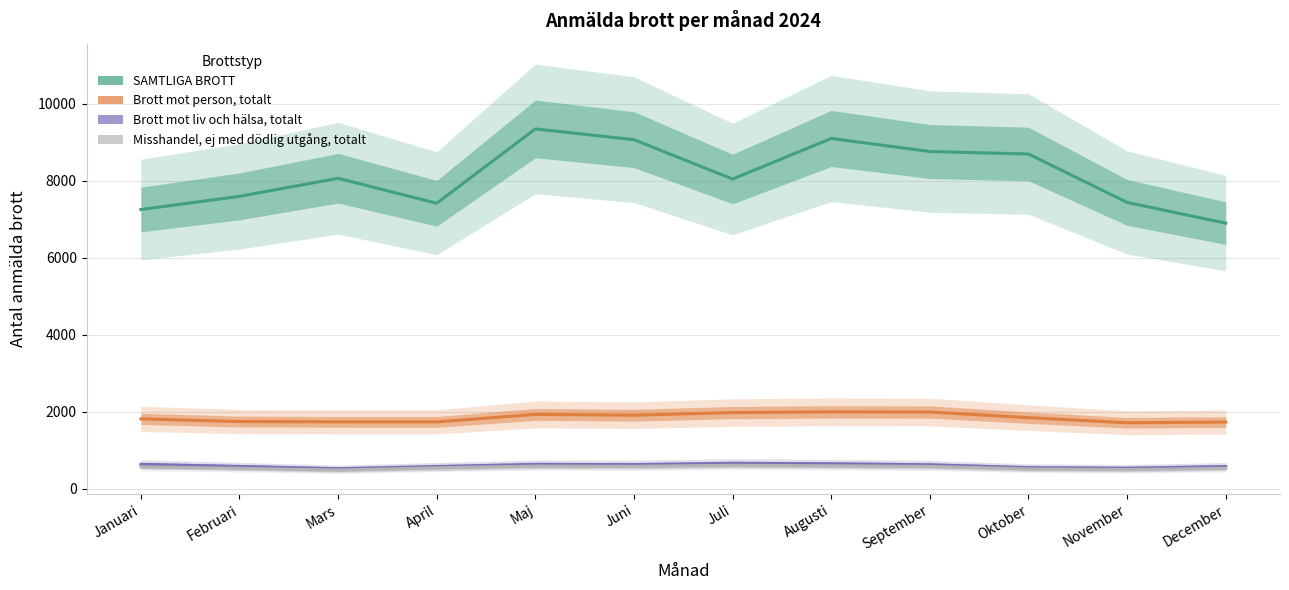

Where is Misshandel, ej med dödlig utgång, totalt nearest to the value 551?

April